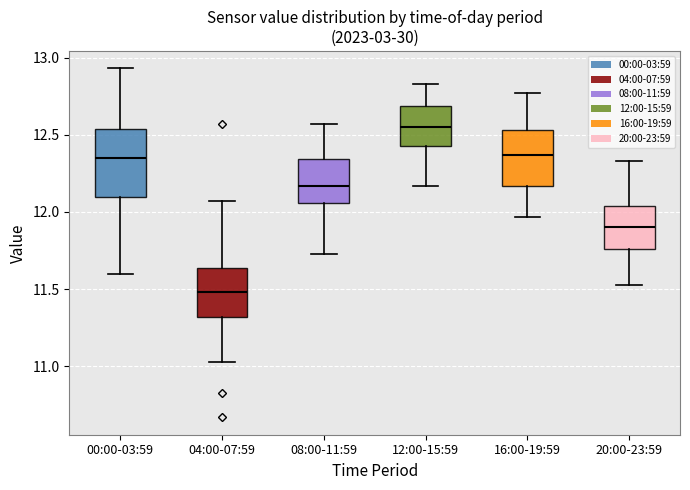

Which box is the tallest, from its lower edge to its upper edge?

00:00-03:59